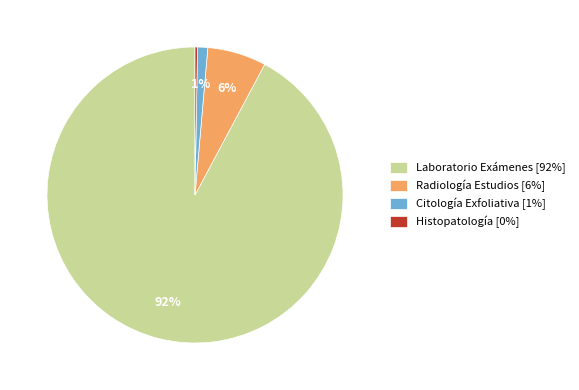

Is it true that Laboratorio Exámenes [92%] is 92% of the pie?

True